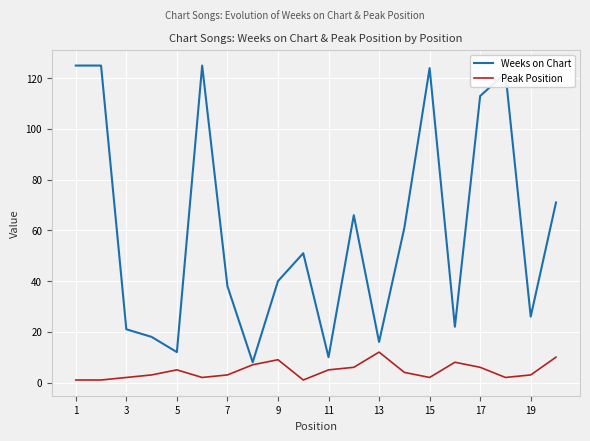

What is the greatest value displayed?

125